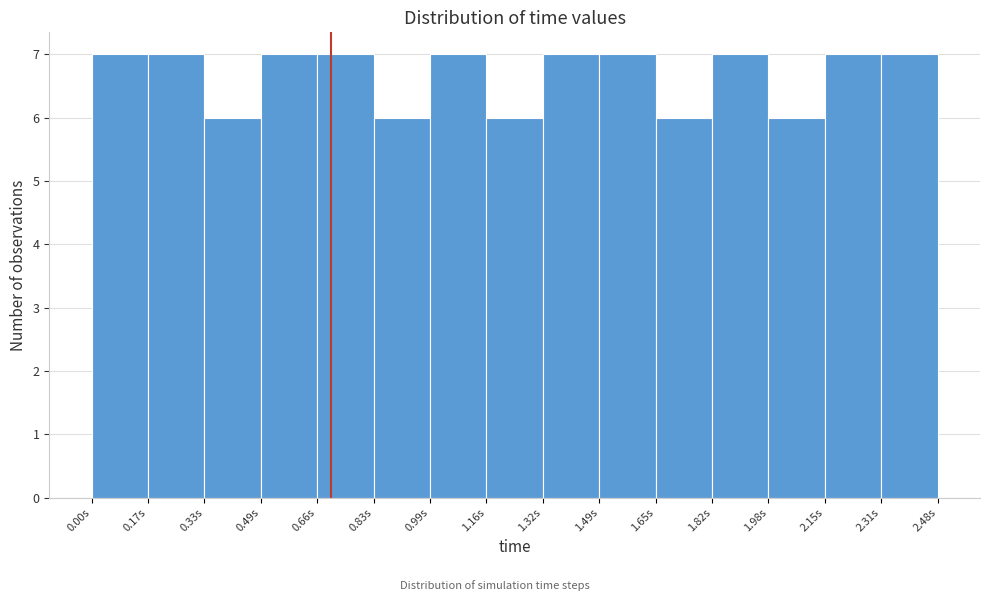

Reading left to right, list every bar in this chart as the range it spans on the x-axis followed by its height. Neither the bar edges nor the heights are printed on the chart, so give them approximately, as read against the axes.

0.000 to 0.165: 7
0.165 to 0.330: 7
0.330 to 0.495: 6
0.495 to 0.660: 7
0.660 to 0.825: 7
0.825 to 0.990: 6
0.990 to 1.155: 7
1.155 to 1.320: 6
1.320 to 1.485: 7
1.485 to 1.650: 7
1.650 to 1.815: 6
1.815 to 1.980: 7
1.980 to 2.145: 6
2.145 to 2.310: 7
2.310 to 2.475: 7